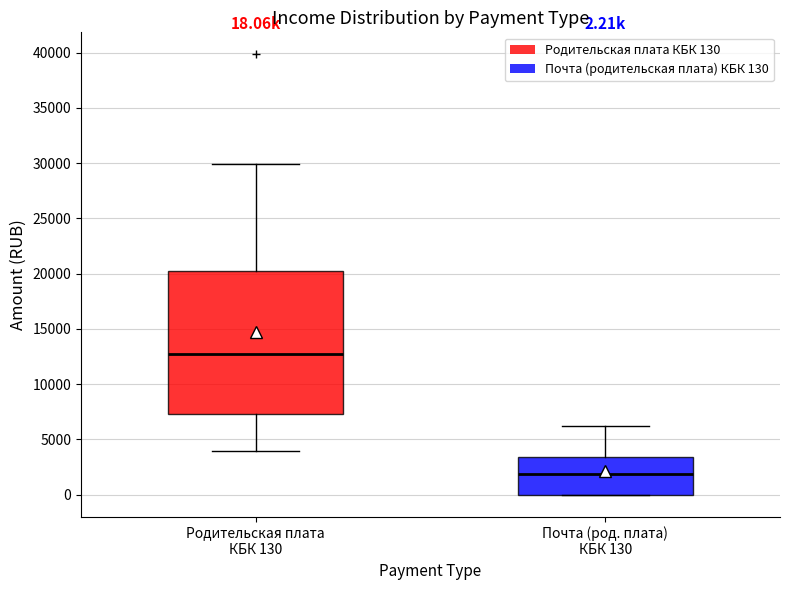

Which box's median line is the lowest?

Почта (род. плата) КБК 130